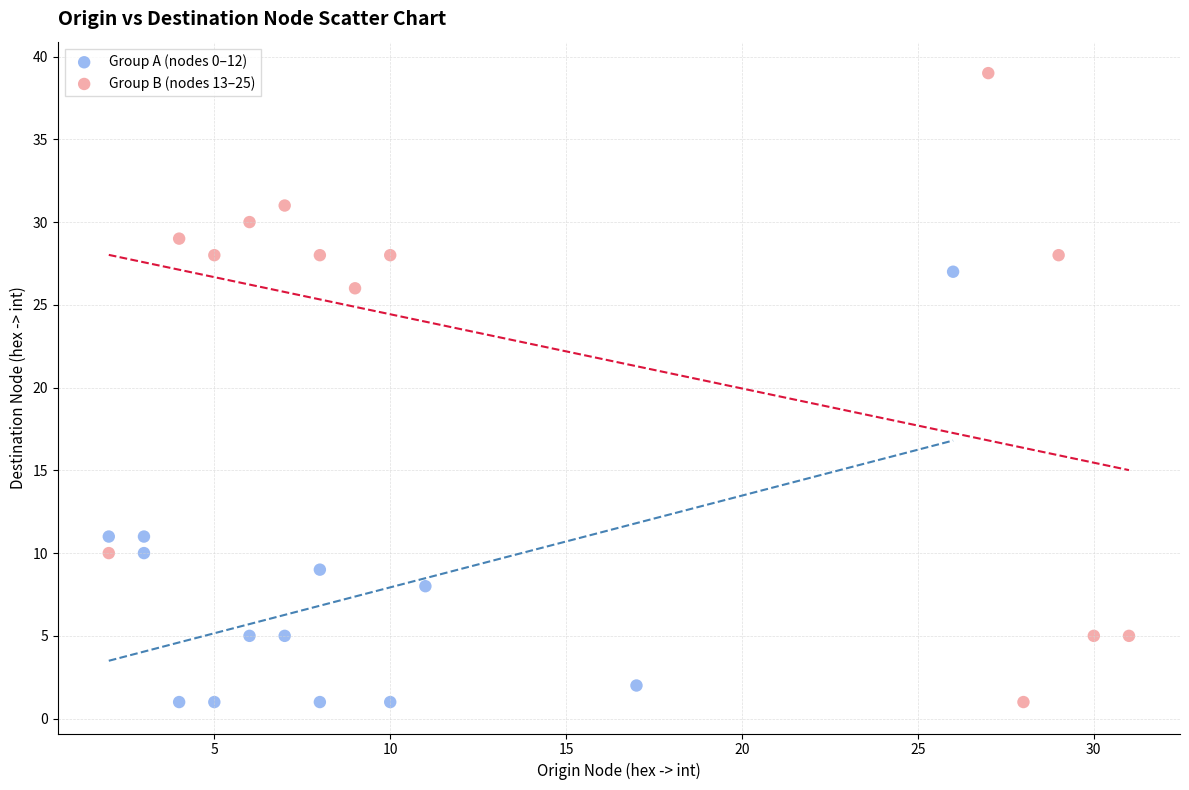

Which series has the widest spread of Y values?

Group B (nodes 13–25)